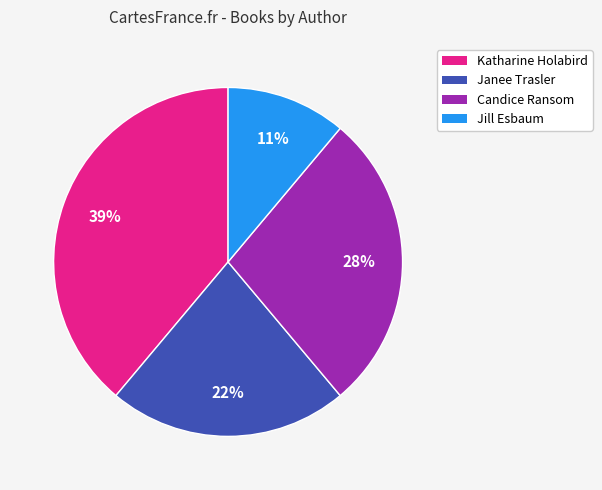

True or false: Janee Trasler accounts for 11% of the total.

False